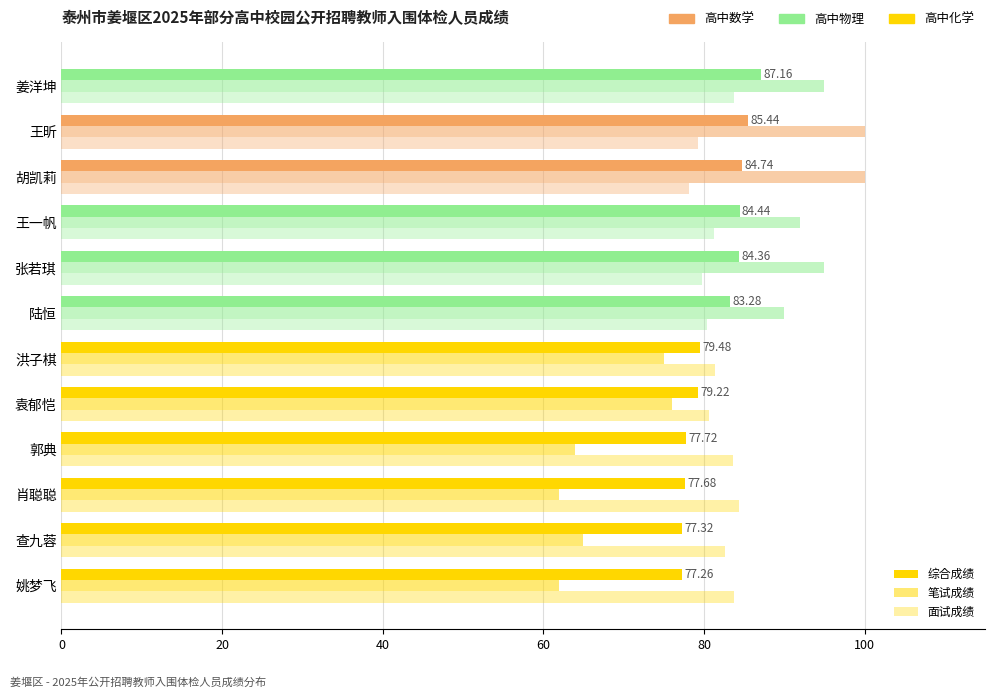

How many categories are shown in the chart?

12